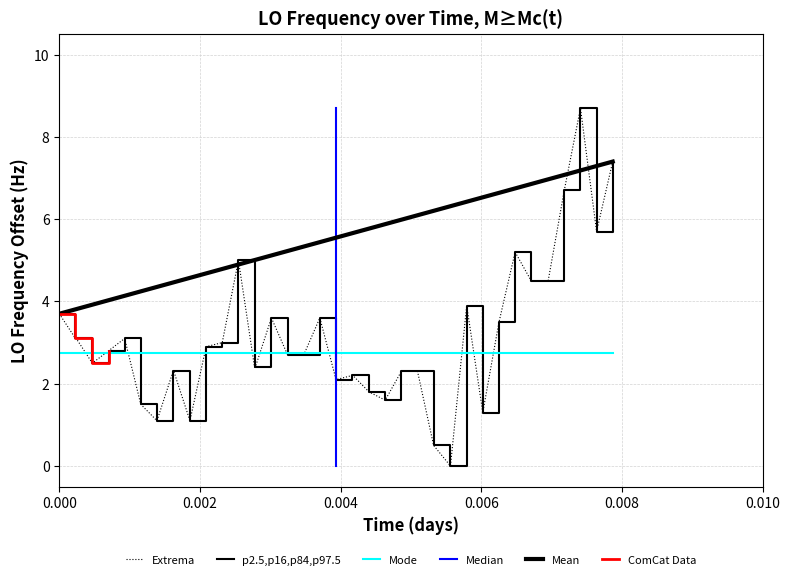

What is the maximum value shown in the chart?

8.7